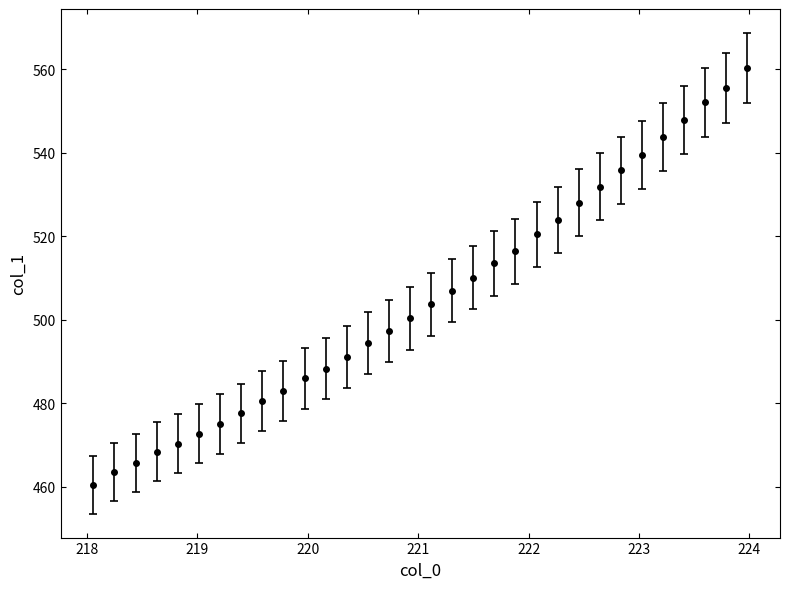

What is the smallest value displayed?

460.5